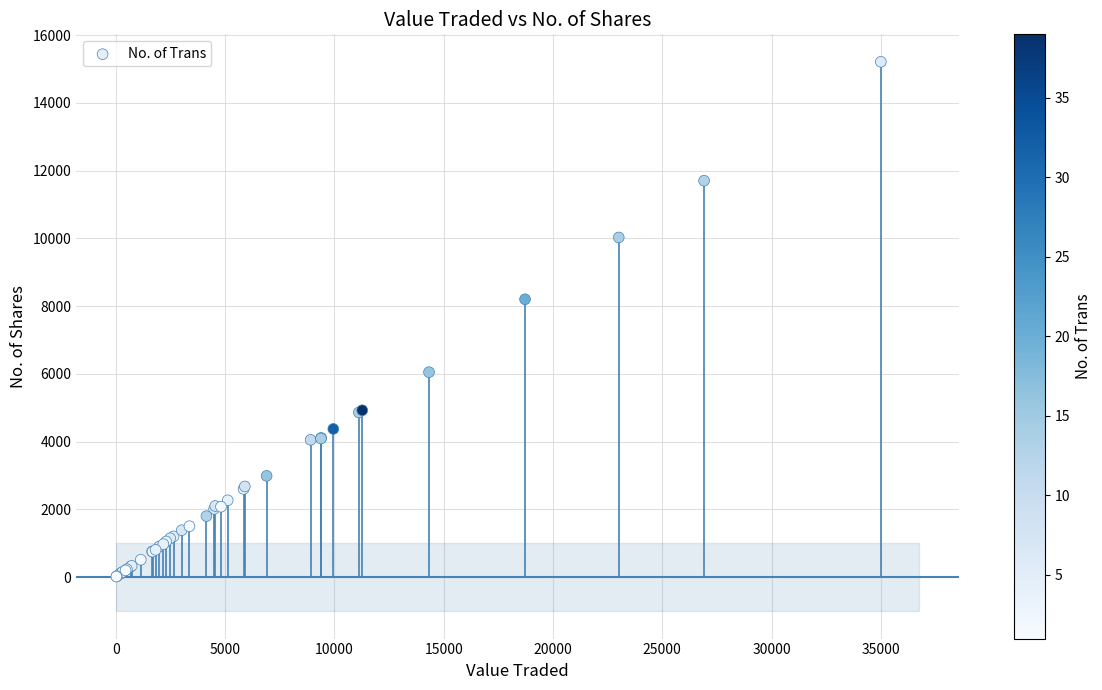

What Y value in the scatter plot is closest to 7612?

8200